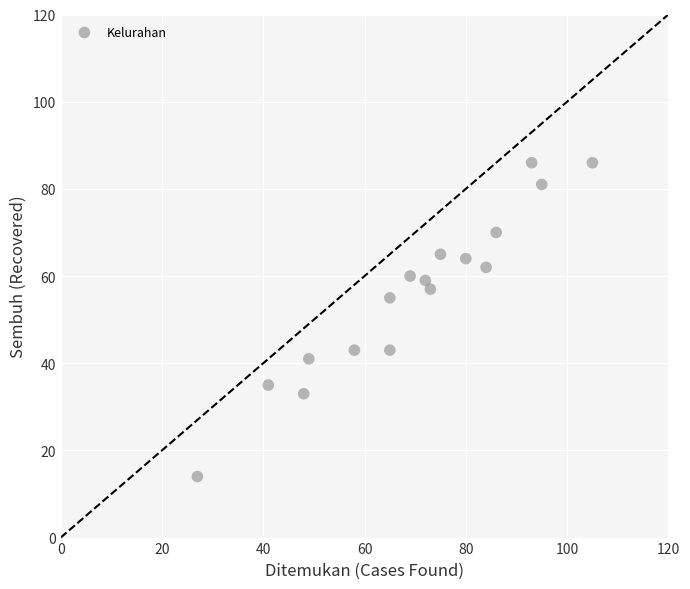

What is the range of Y values (max minus min)?

72